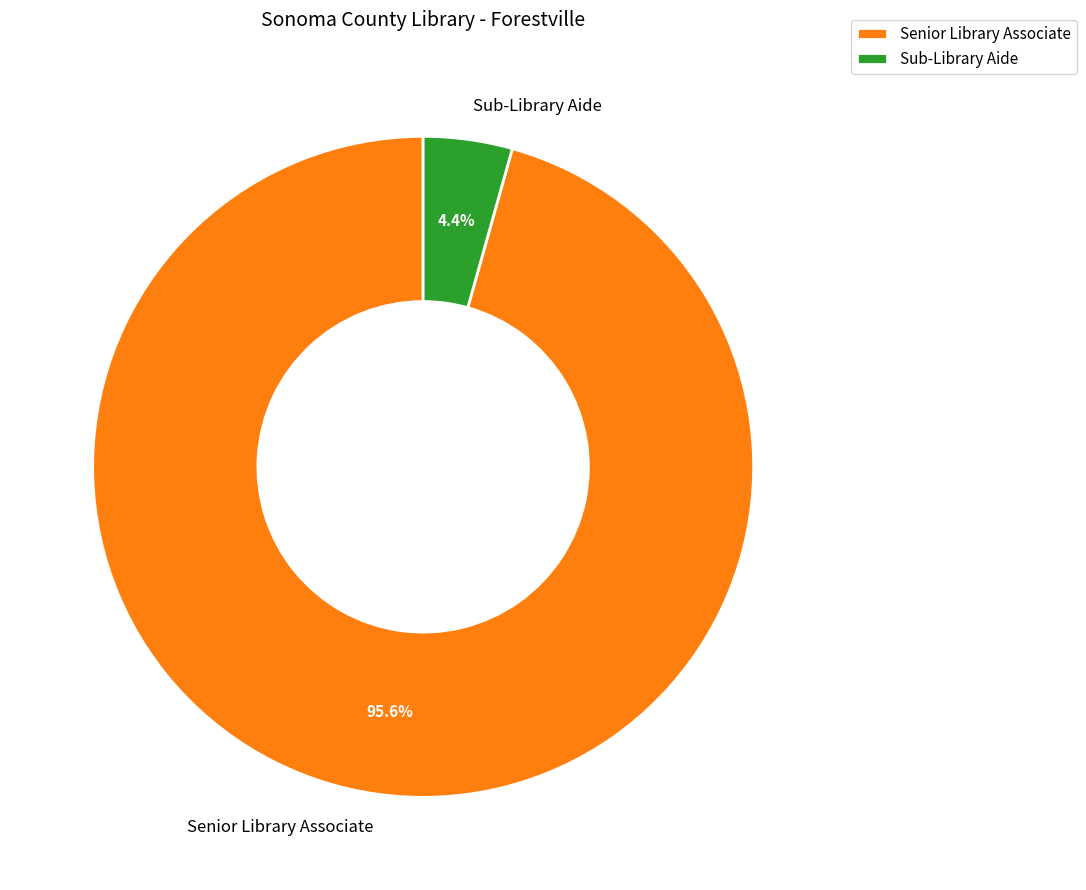

What is the majority slice?

Senior Library Associate